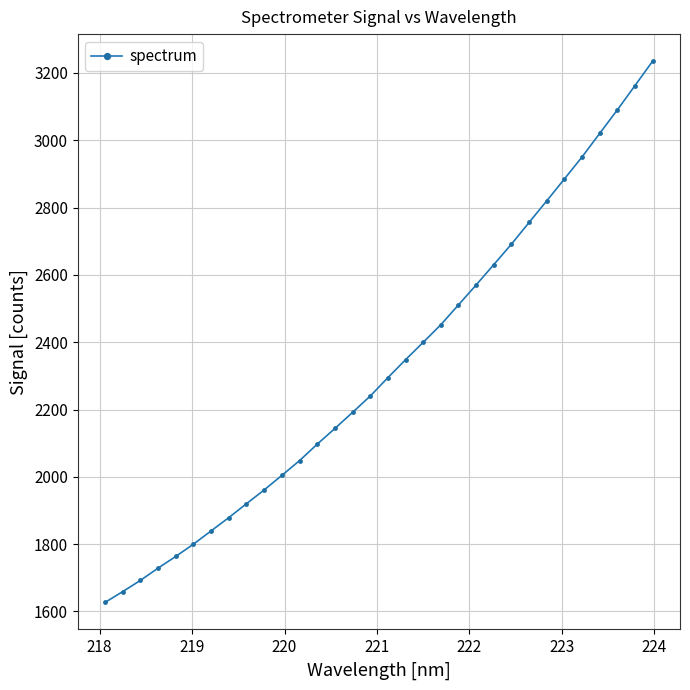

What is the average value?

2325.3